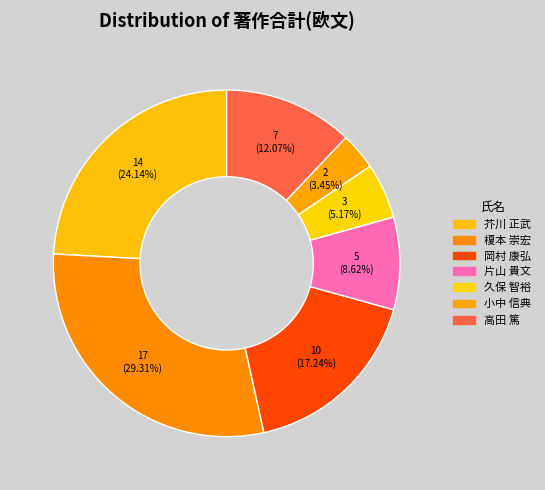

To the nearest percent, what is the difference between the 岡村 康弘 and 榎本 崇宏 slice percentages?

12%